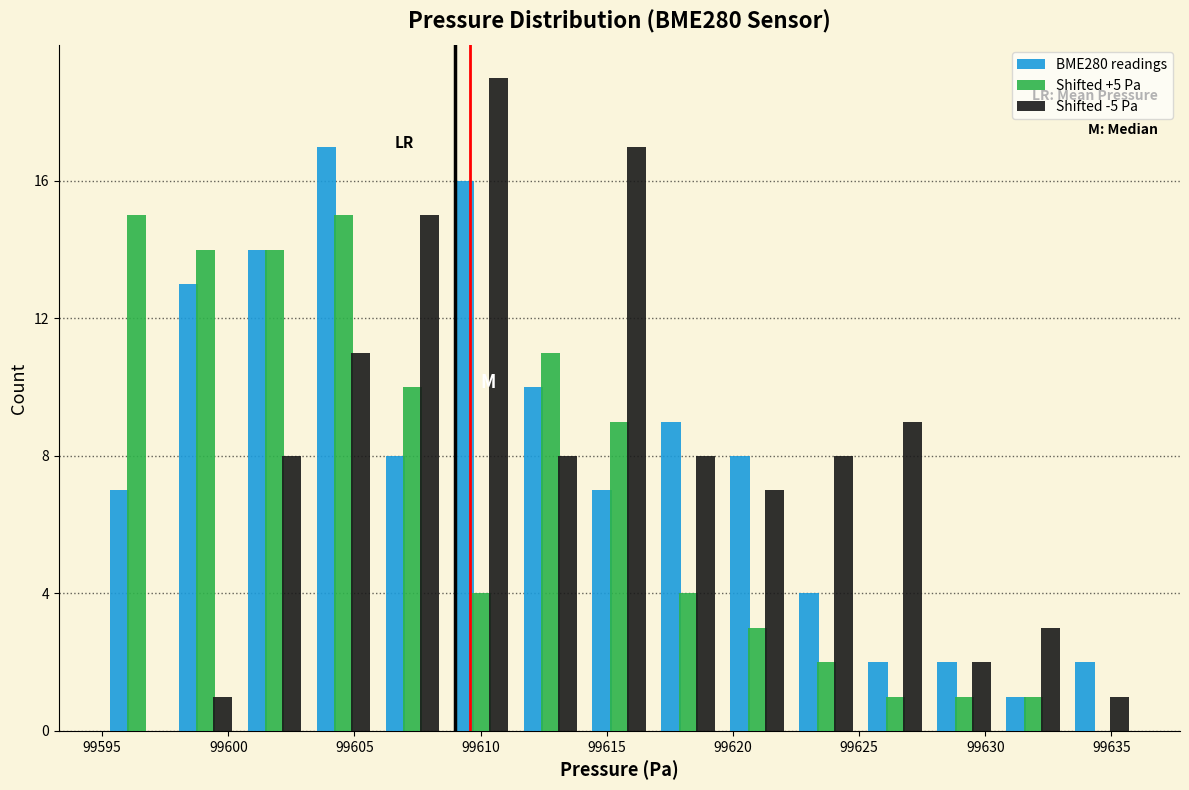

Reading left to right, list every range on the x-axis with the height of the bar of each series over it. Neither the bar edges nor the heights are printed on the chart, so give them approximately, as read against the axes.

99595.0 to 99597.5: BME280 readings=7	Shifted +5 Pa=15	Shifted -5 Pa=0
99597.5 to 99600.5: BME280 readings=13	Shifted +5 Pa=14	Shifted -5 Pa=1
99600.5 to 99603.0: BME280 readings=14	Shifted +5 Pa=14	Shifted -5 Pa=8
99603.0 to 99606.0: BME280 readings=17	Shifted +5 Pa=15	Shifted -5 Pa=11
99606.0 to 99608.5: BME280 readings=8	Shifted +5 Pa=10	Shifted -5 Pa=15
99608.5 to 99611.5: BME280 readings=16	Shifted +5 Pa=4	Shifted -5 Pa=19
99611.5 to 99614.0: BME280 readings=10	Shifted +5 Pa=11	Shifted -5 Pa=8
99614.0 to 99617.0: BME280 readings=7	Shifted +5 Pa=9	Shifted -5 Pa=17
99617.0 to 99619.5: BME280 readings=9	Shifted +5 Pa=4	Shifted -5 Pa=8
99619.5 to 99622.5: BME280 readings=8	Shifted +5 Pa=3	Shifted -5 Pa=7
99622.5 to 99625.0: BME280 readings=4	Shifted +5 Pa=2	Shifted -5 Pa=8
99625.0 to 99628.0: BME280 readings=2	Shifted +5 Pa=1	Shifted -5 Pa=9
99628.0 to 99630.5: BME280 readings=2	Shifted +5 Pa=1	Shifted -5 Pa=2
99630.5 to 99633.5: BME280 readings=1	Shifted +5 Pa=1	Shifted -5 Pa=3
99633.5 to 99636.0: BME280 readings=2	Shifted +5 Pa=0	Shifted -5 Pa=1